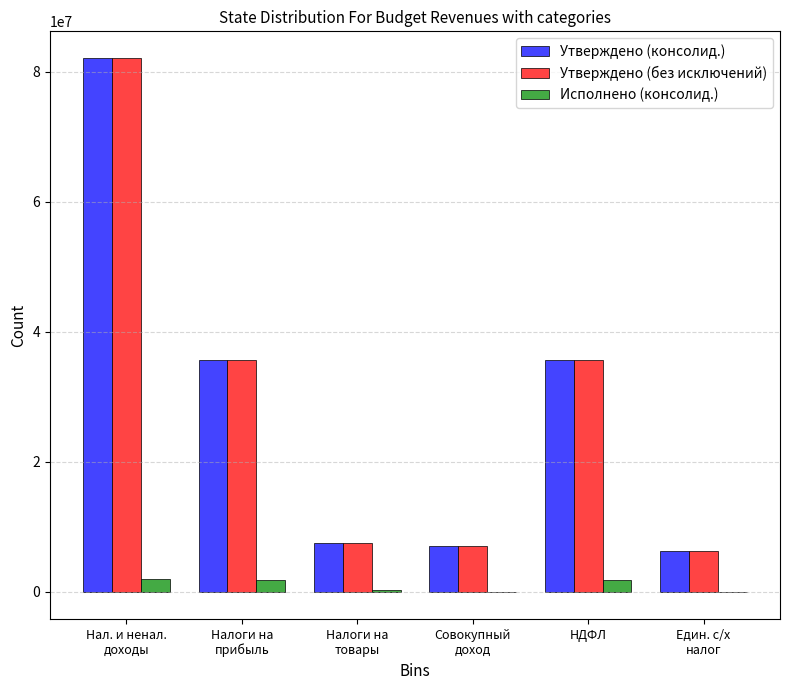

What is the total value across all series at НДФЛ?

73352380.0